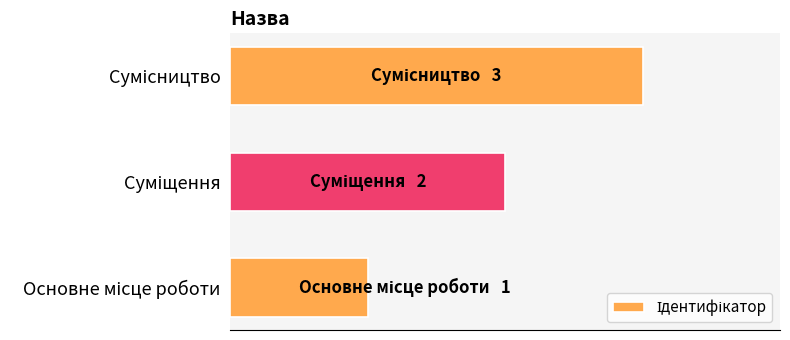

What is the average value?

2